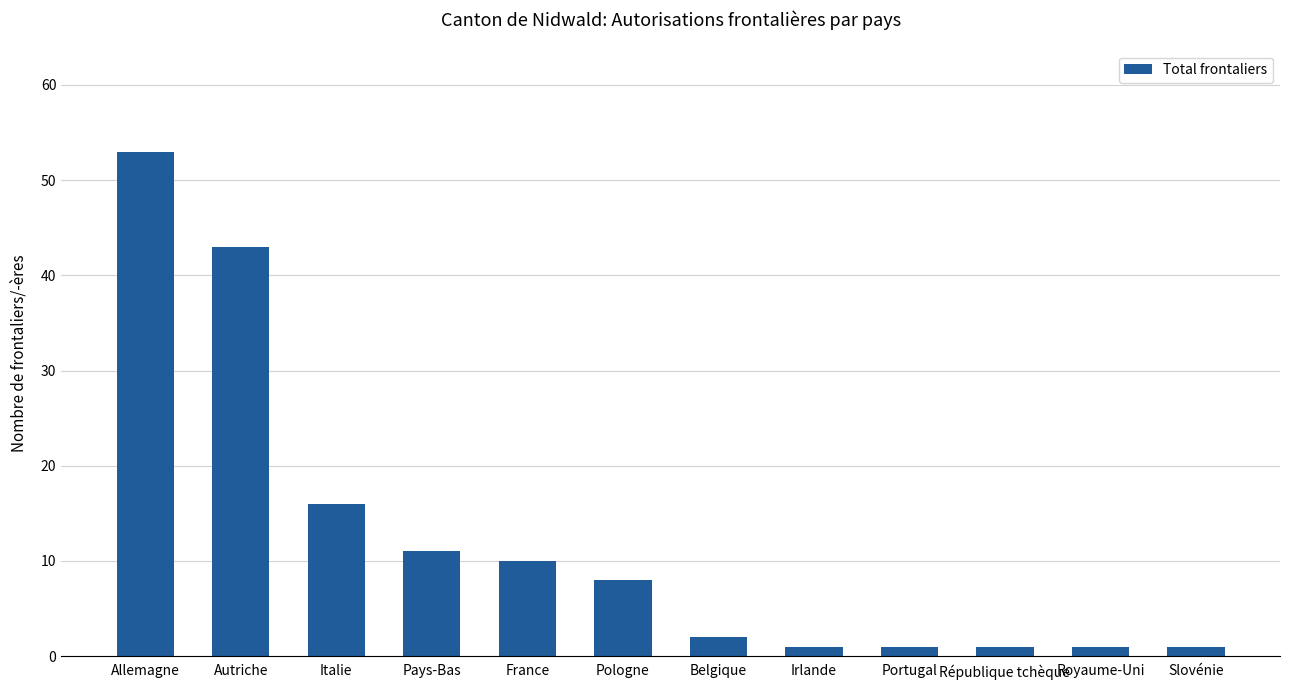

What position from the right is Belgique?

6